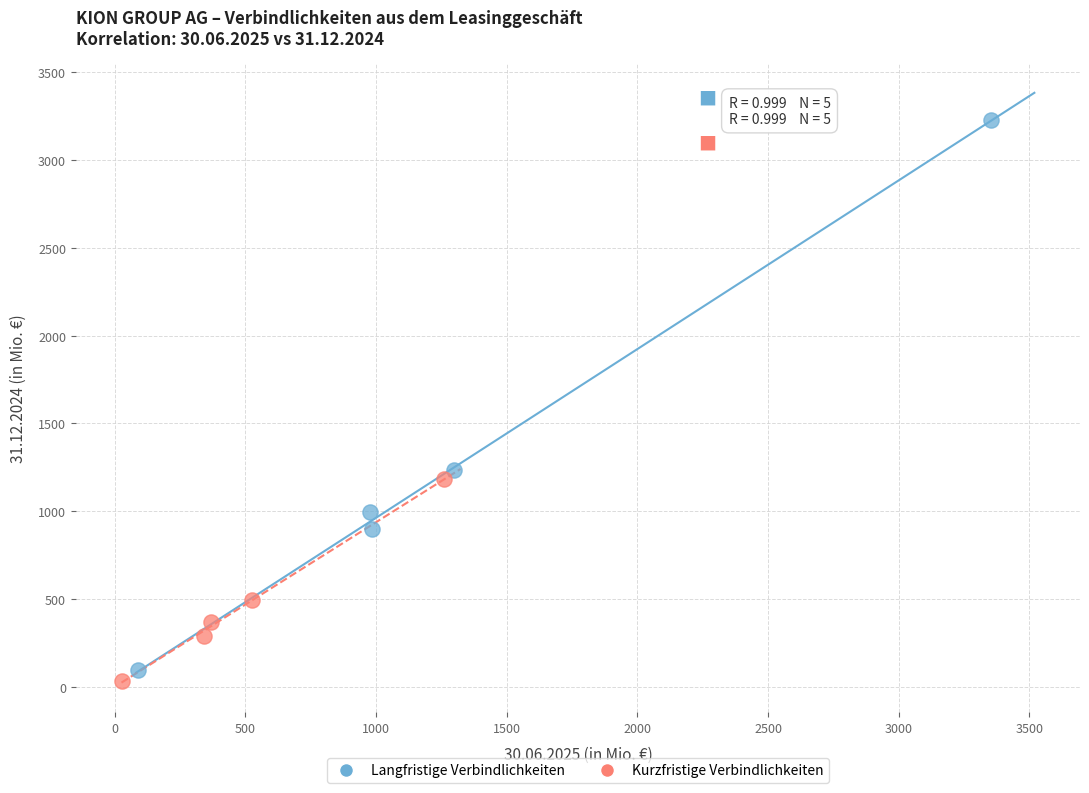

Which series has the largest Y range (max minus min)?

Langfristige Verbindlichkeiten